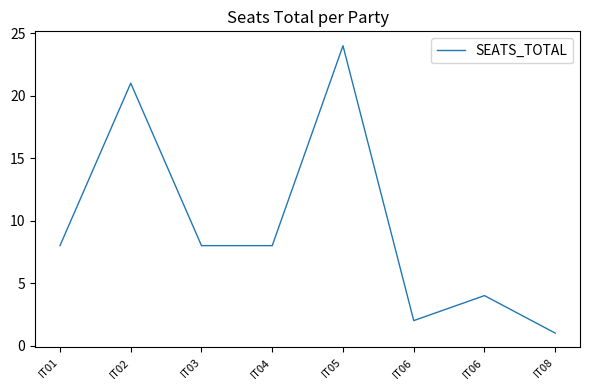

Count the number of data series in this chart.

1